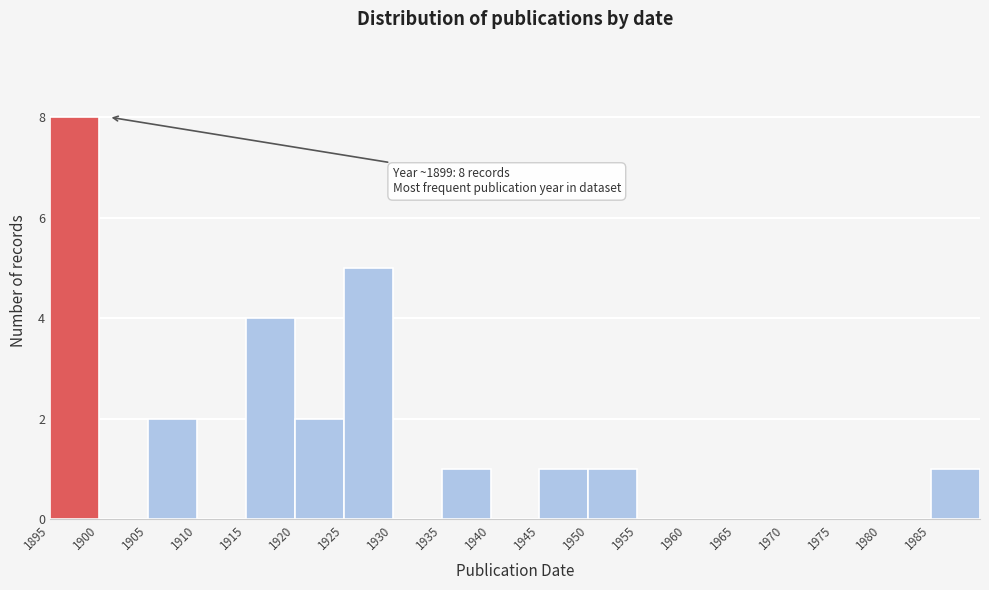

Which range on the x-axis has the tallest bar?

1895 to 1900